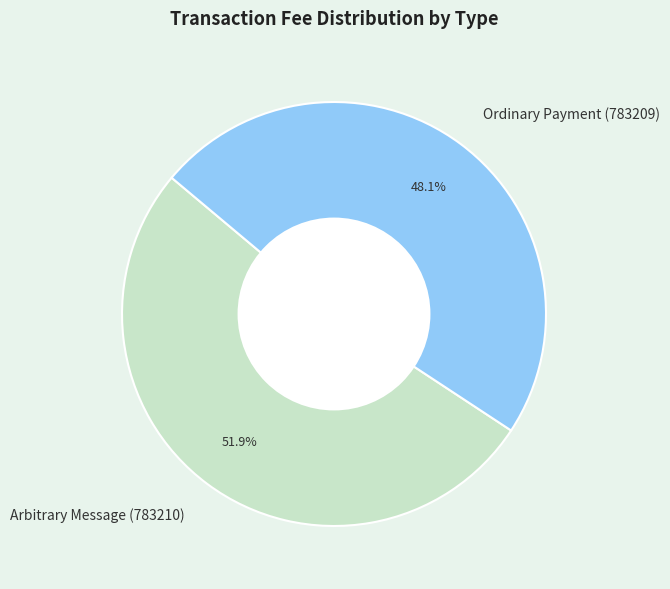

Rank the categories by value from lowest to highest.

Ordinary Payment (783209), Arbitrary Message (783210)